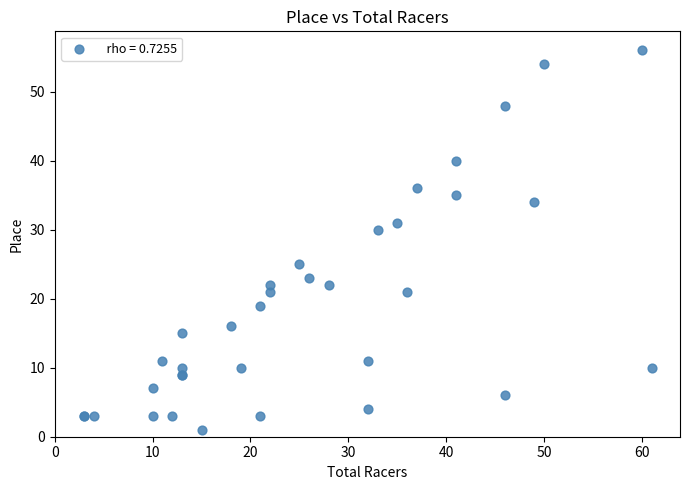

What Y value in the scatter plot is closest to 28?

30